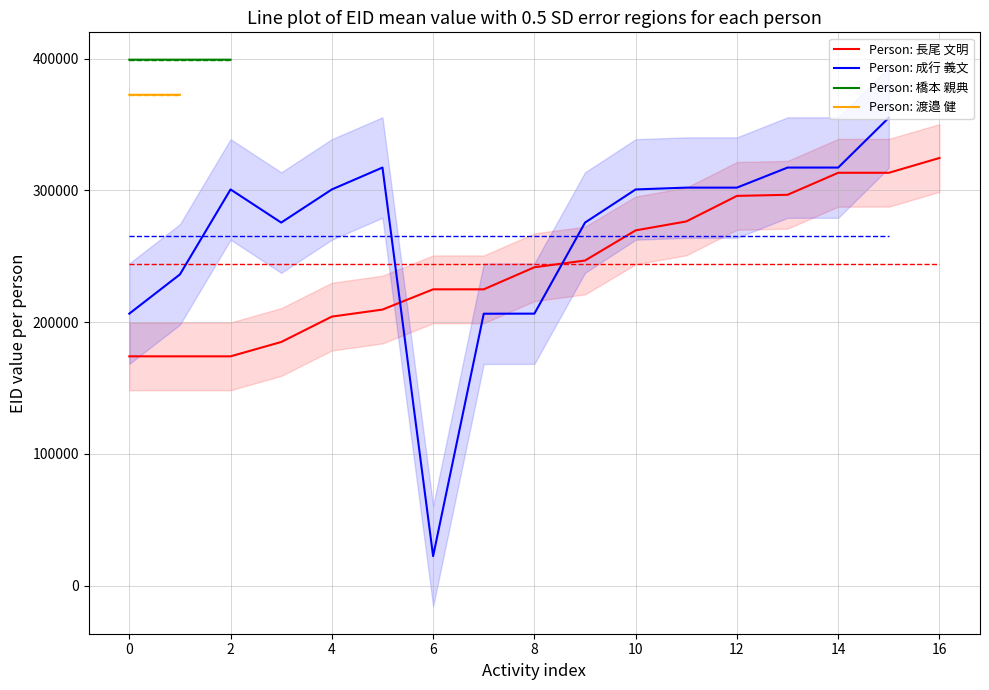

What is the difference between the 長尾 文明 values at 4 and 14?

109147